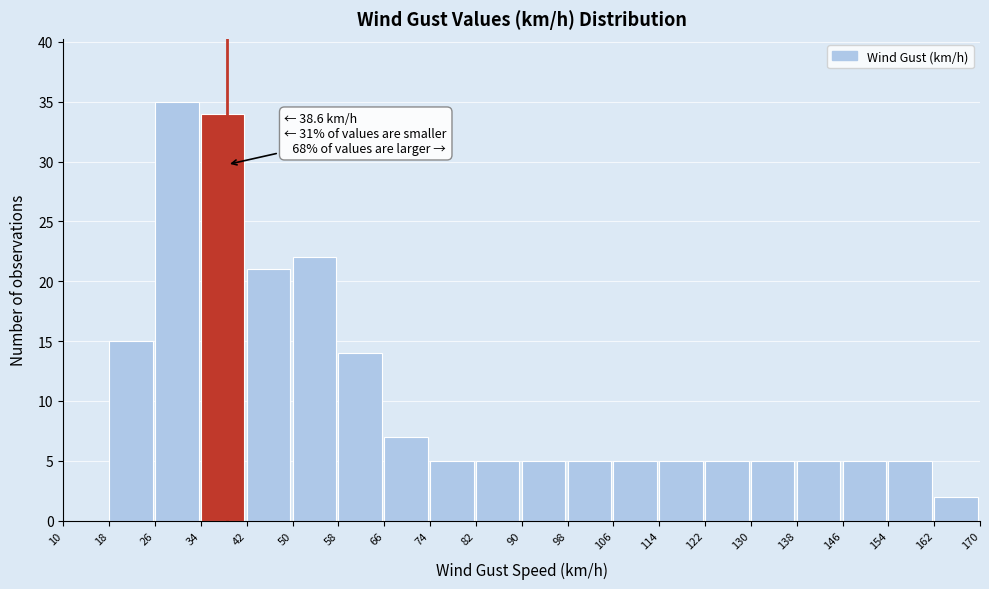

Over which range of the x-axis is the bar tallest?

26 to 34